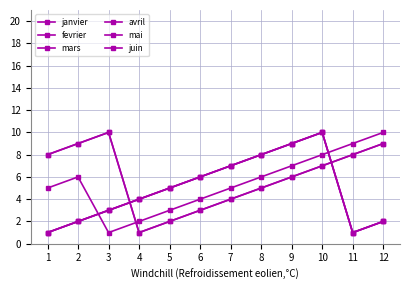

What is the spread (max minus min) of values at 4?

3